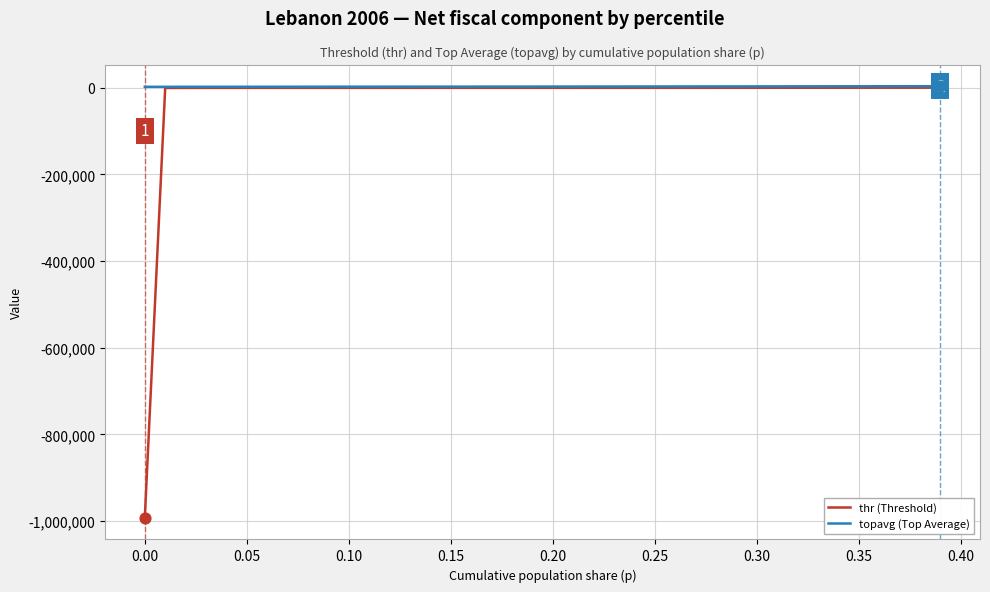

What is the minimum value for thr (Threshold)?

-992475.4